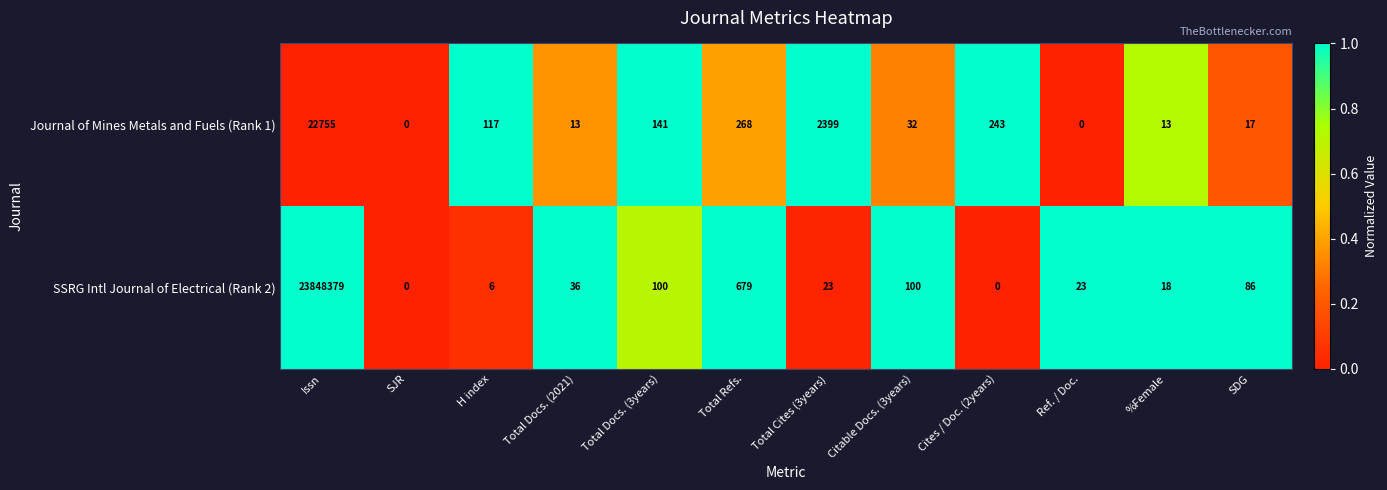

What is the difference between the second highest and minimum values in the SSRG Intl Journal of Electrical (Rank 2) series?

679